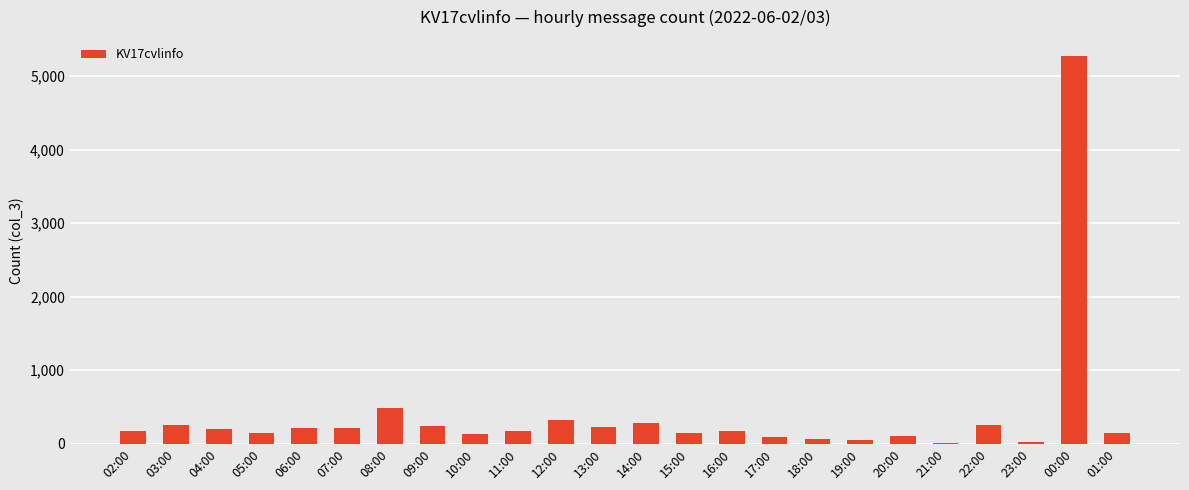

What is the sum of all values?

9413